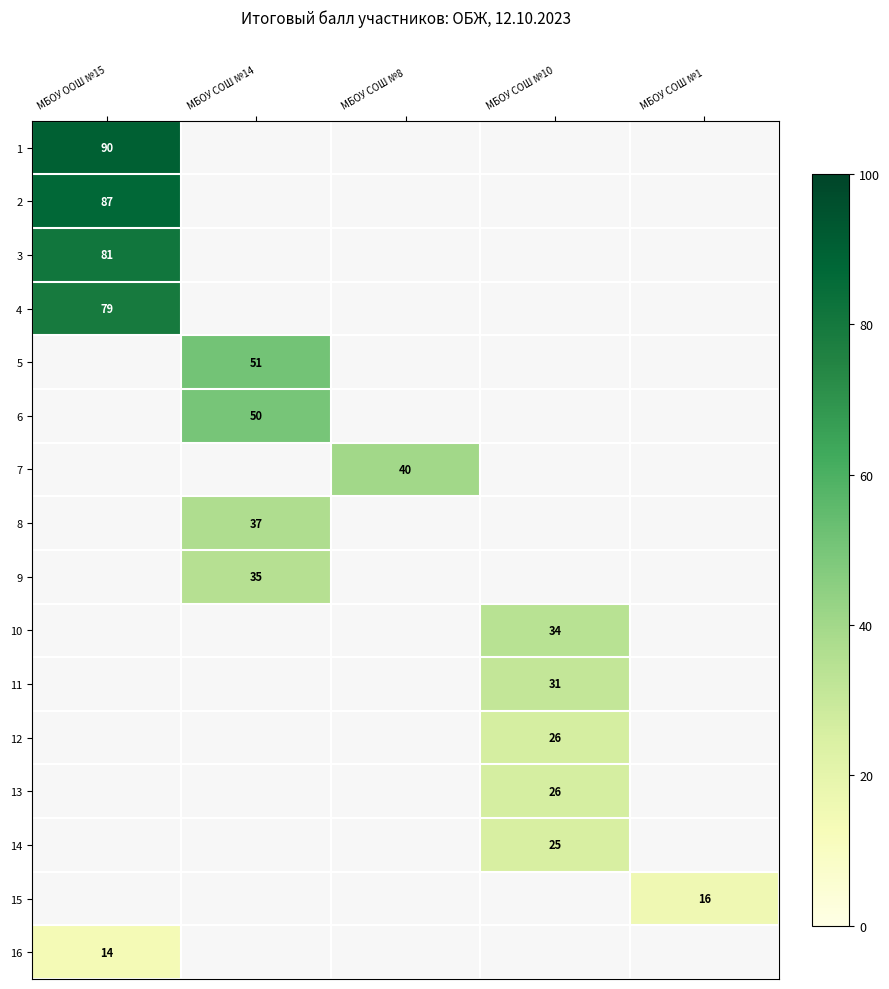

True or false: 2 has a value of 87 at МБОУ ООШ №15.

True